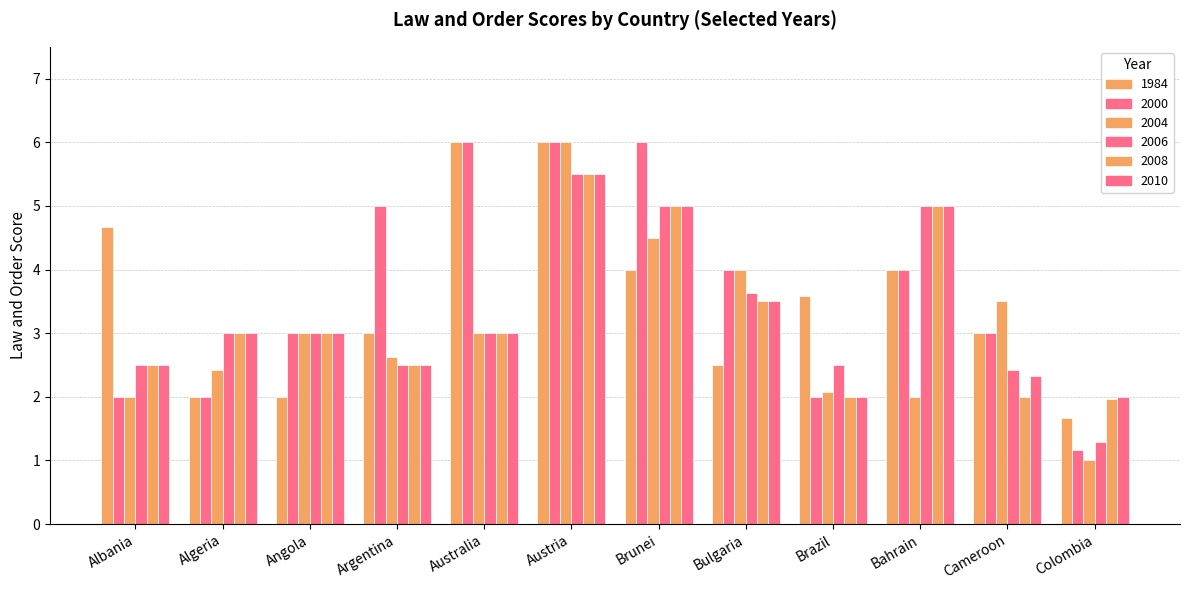

Which label corresponds to the largest value in the chart?

Australia